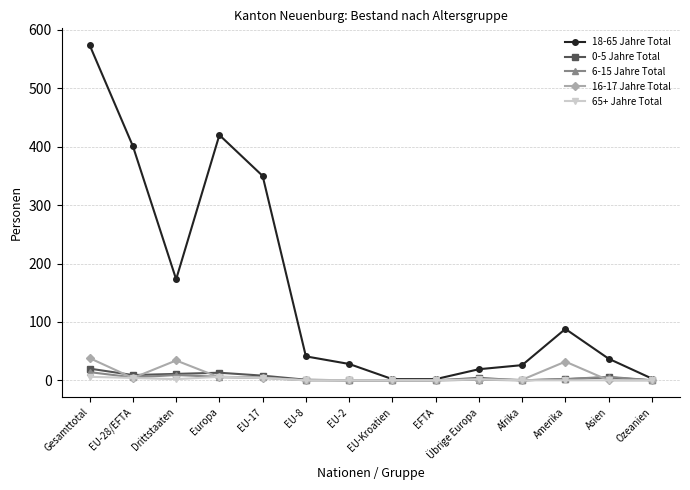

Is the value of 0-5 Jahre Total at EU-28/EFTA greater than the value of 16-17 Jahre Total at Übrige Europa?

Yes